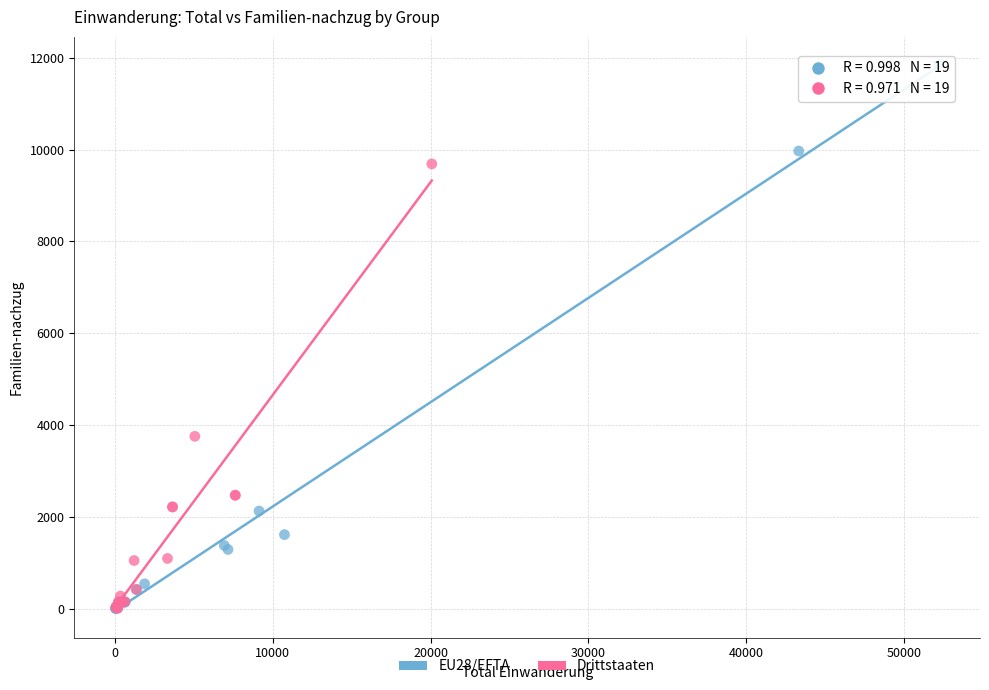

Which series has the widest spread of Y values?

EU28/EFTA